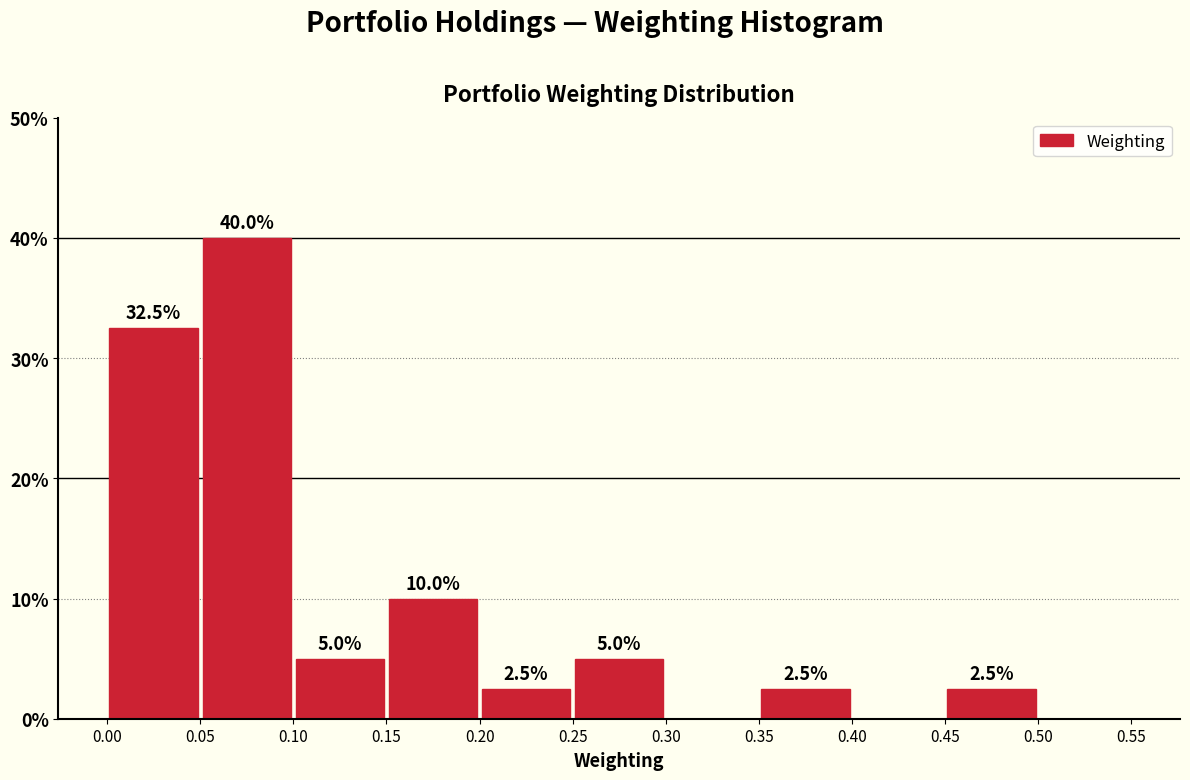

Which range on the x-axis has the tallest bar?

0.05 to 0.10